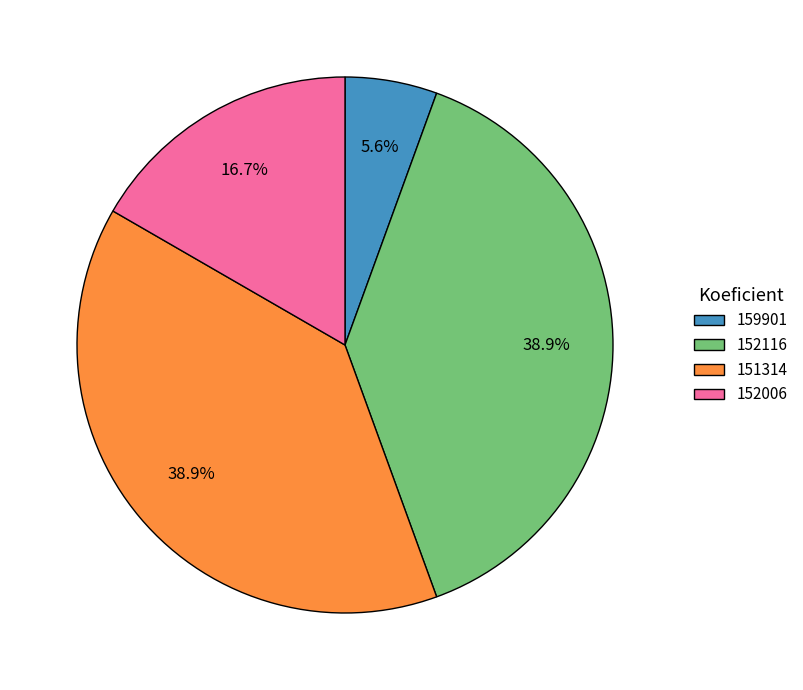

Which category has the smallest portion of the pie?

159901